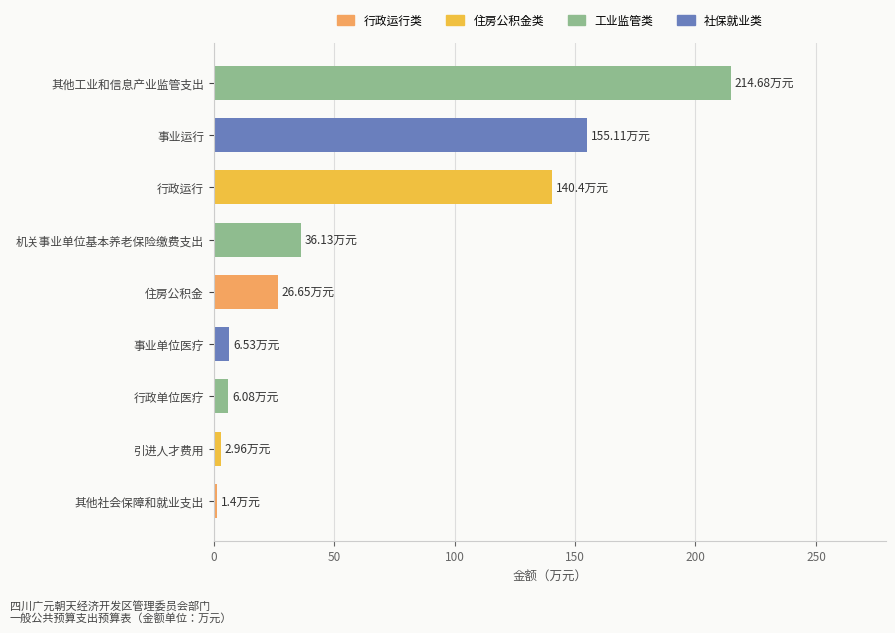

Which category has the highest value across all series?

其他工业和信息产业监管支出